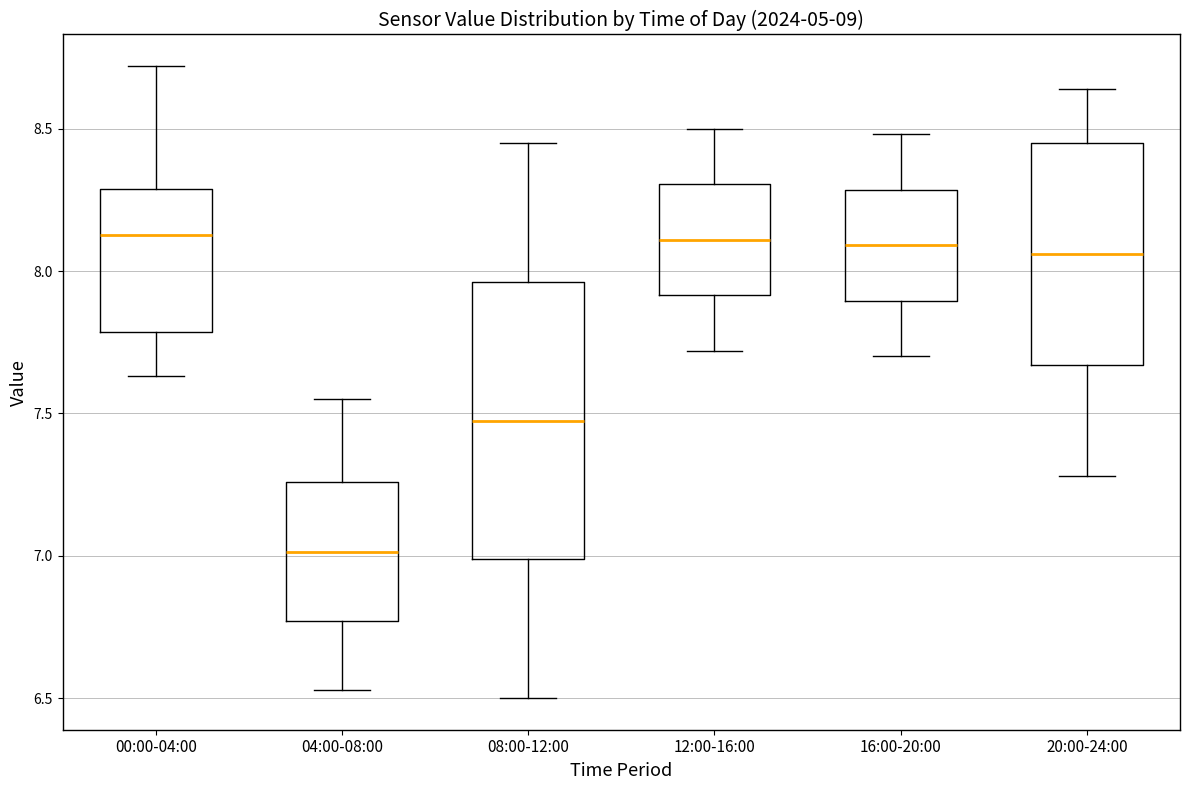

Where does the median line of the box for 20:00-24:00 sit on the y-axis? The values are not printed on the chart, so give them approximately, as read against the axis.

8.05